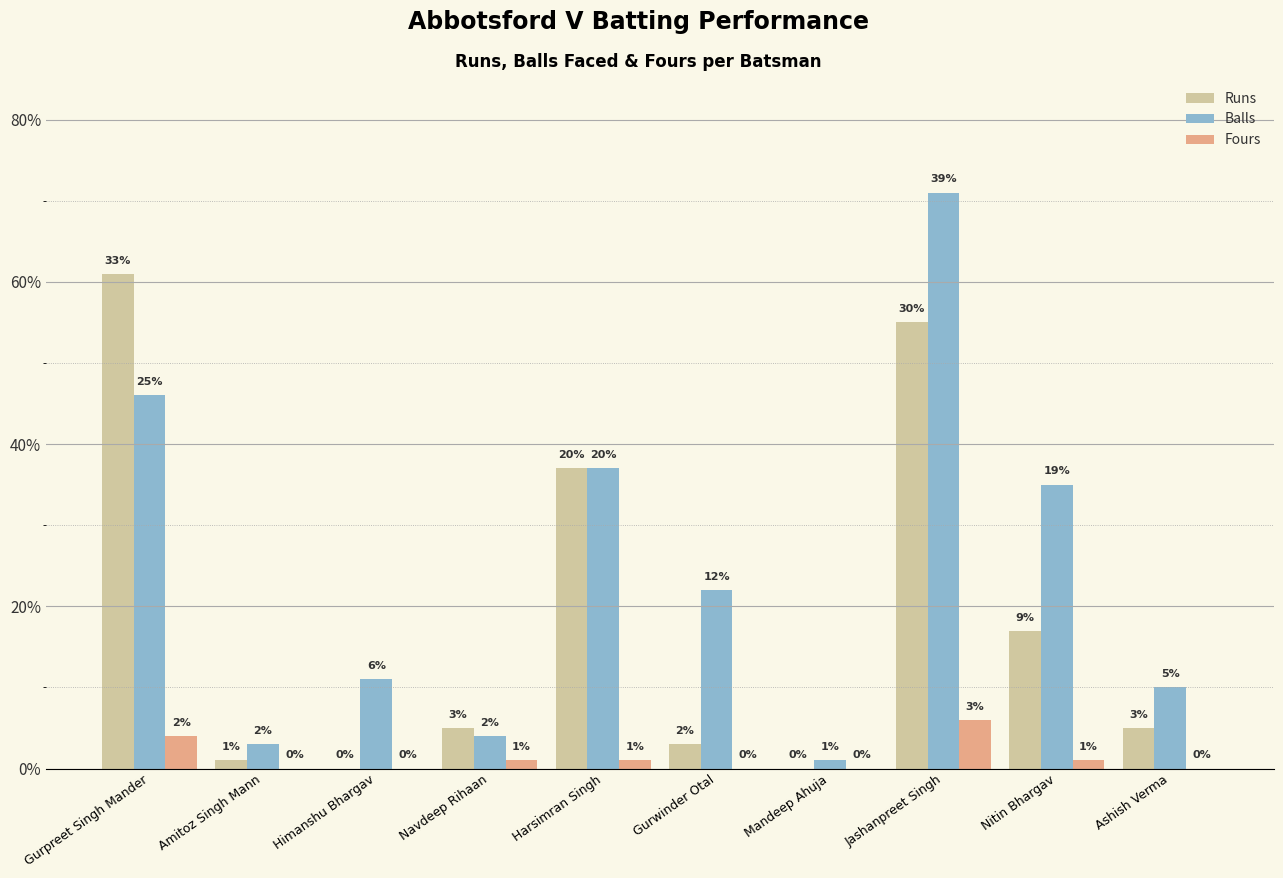

What is the maximum value shown in the chart?

71